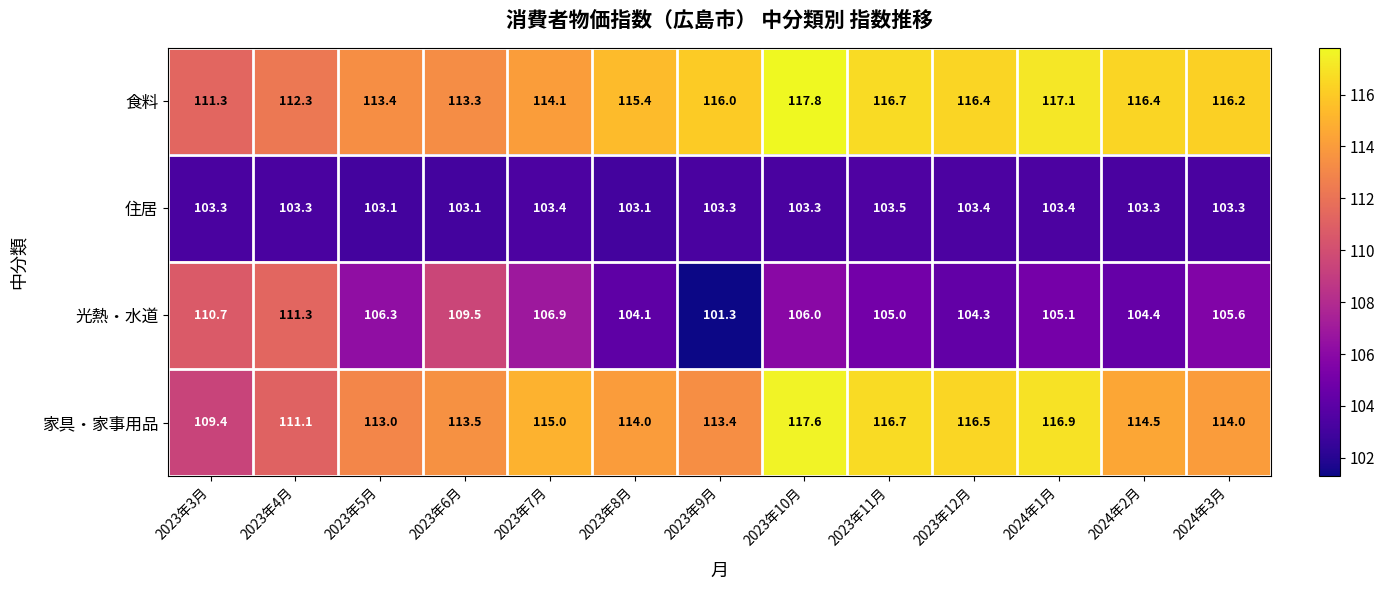

What is the sum of the 光熱・水道 values at 2024年2月 and 2023年7月?

211.3